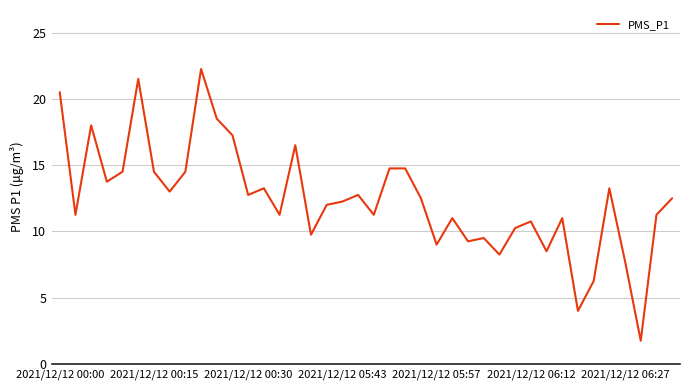

What is the average value?

12.4